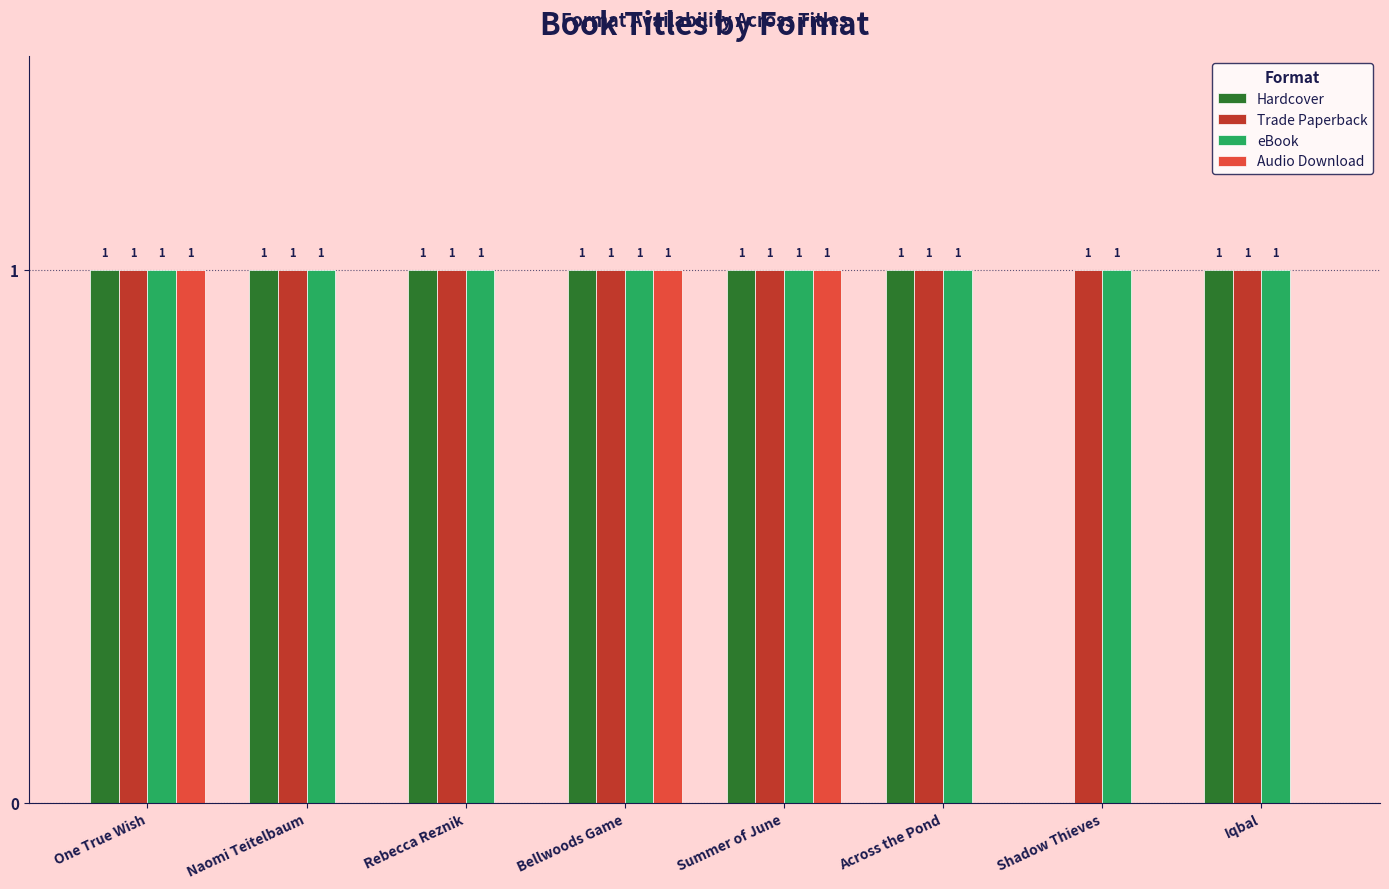

What is the sum of all Audio Download values?

3